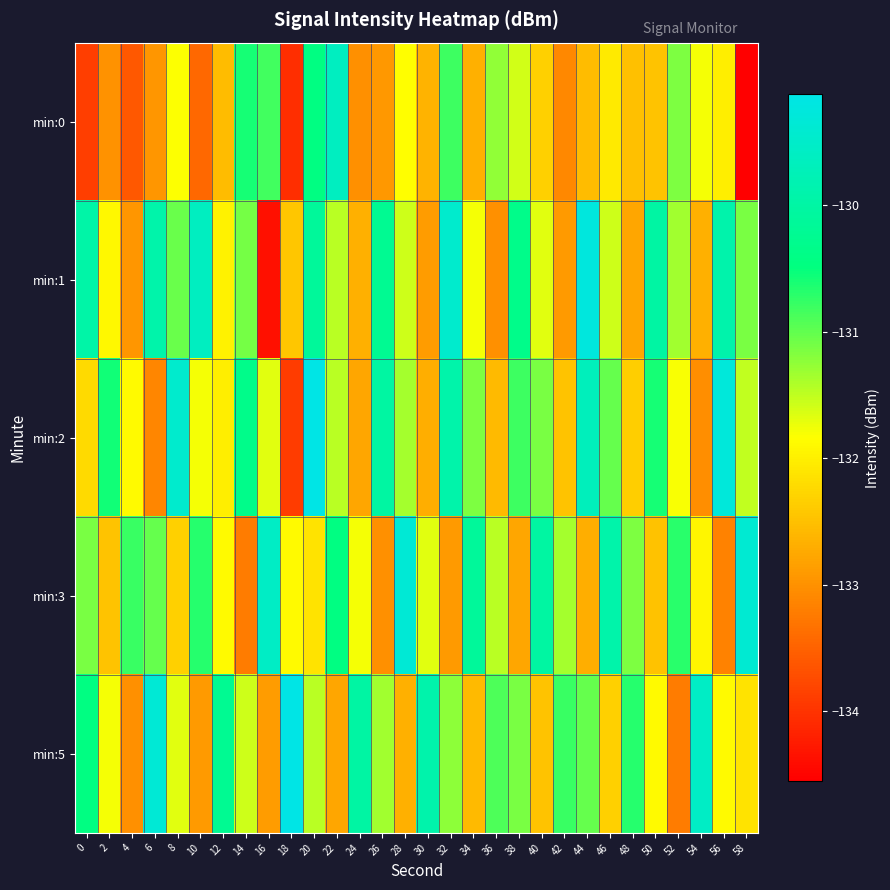

Which series has the widest spread of values?

min:1